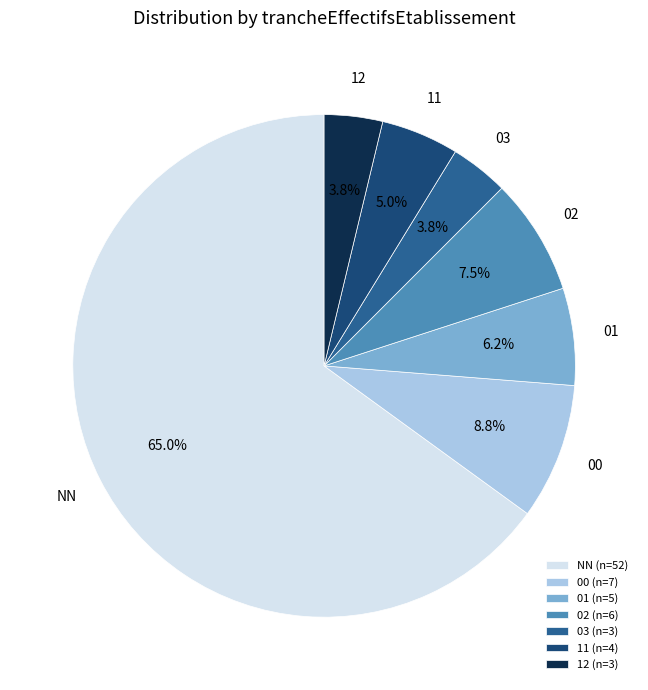

Is there any slice that represents more than half of the pie?

Yes